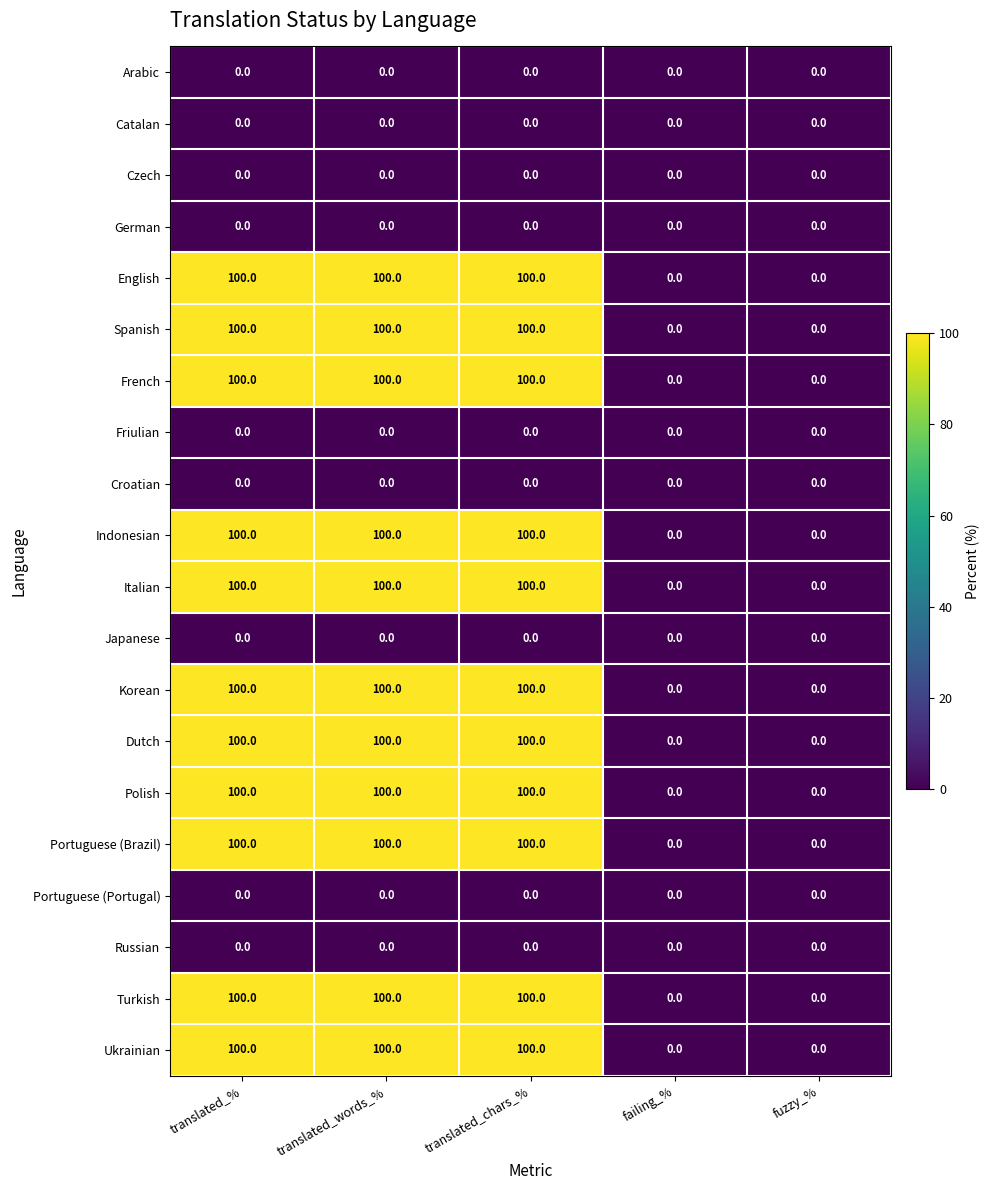

True or false: Croatian has a value of 0 at translated_%.

True